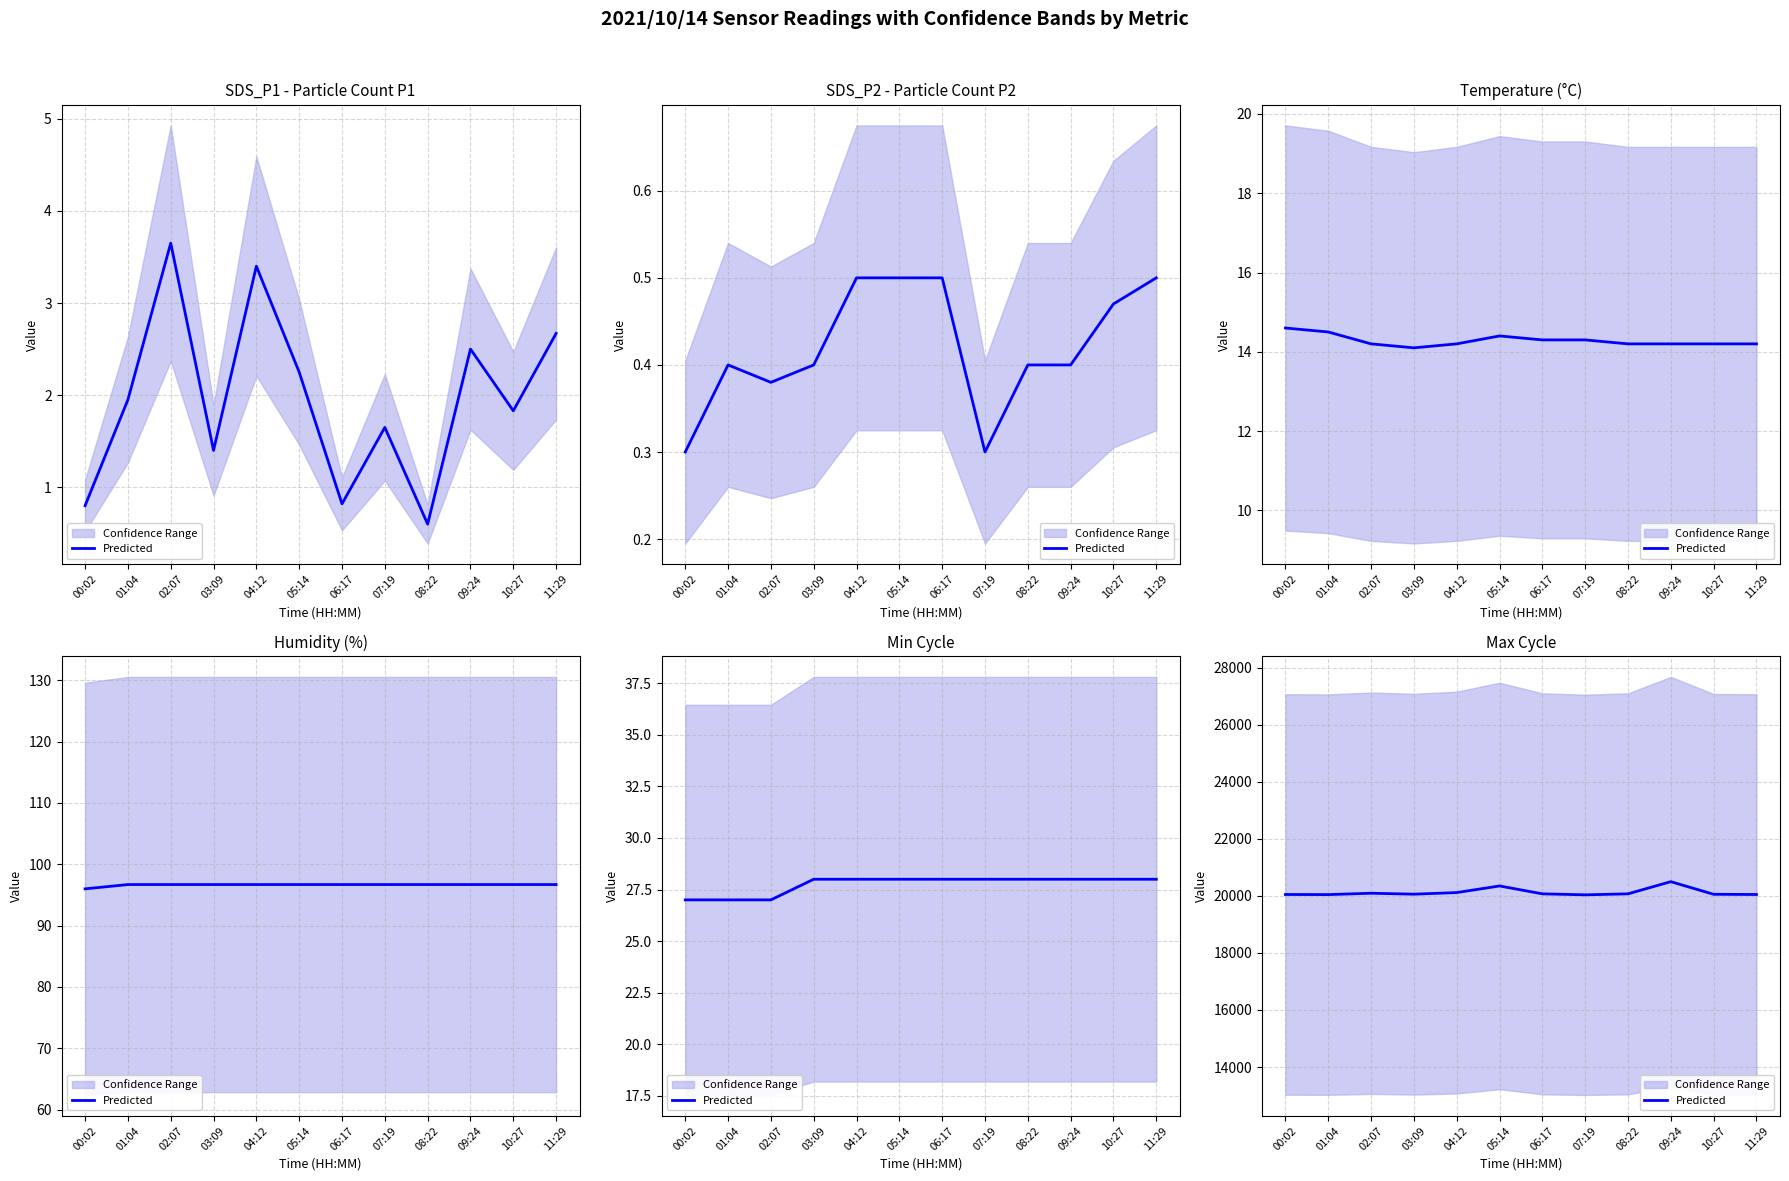

Does the chart have visible grid lines?

Yes